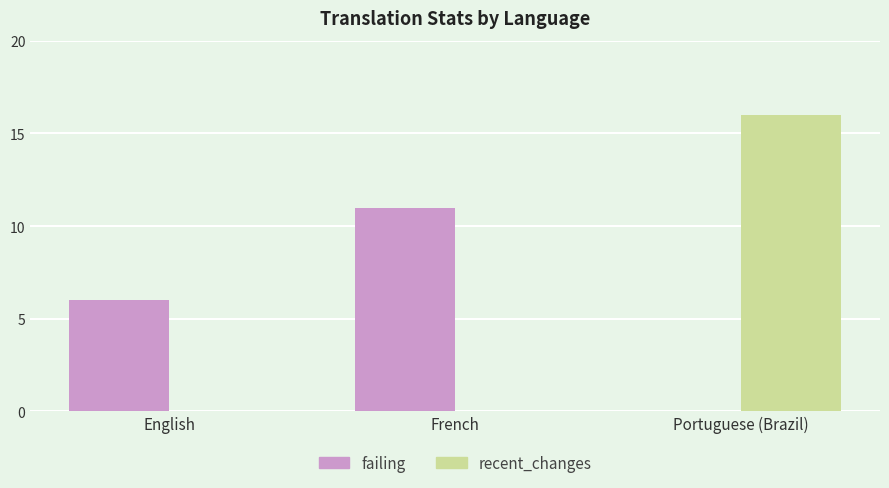

What is the greatest value displayed?

16